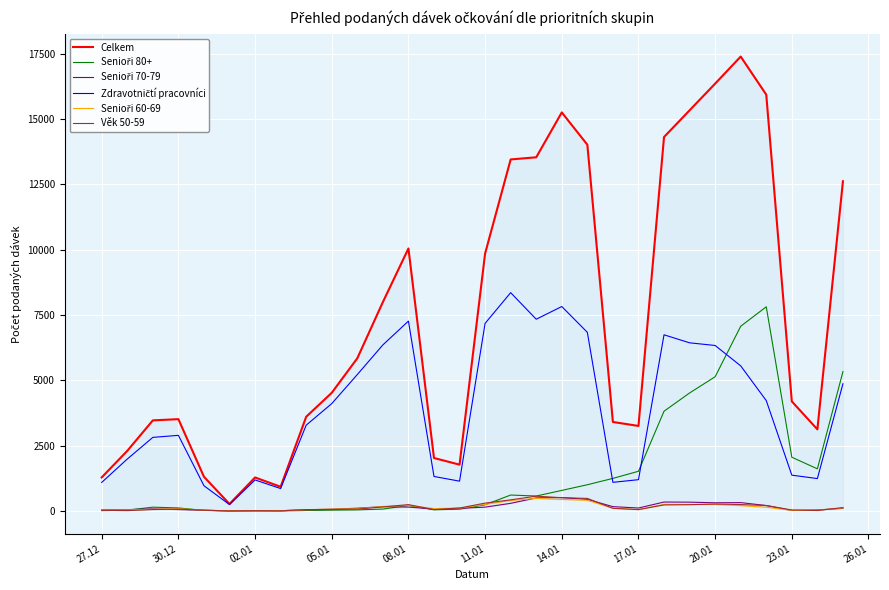

What is the spread (max minus min) of values at 23.01?

4174